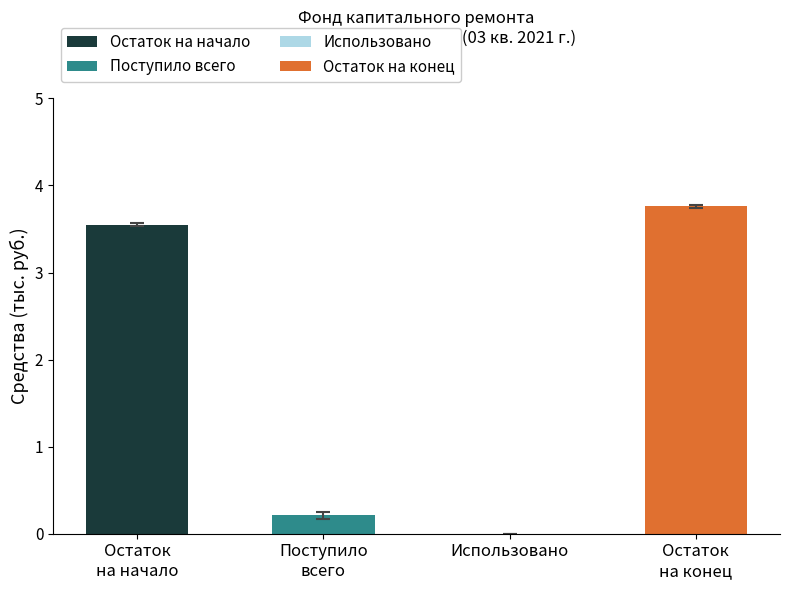

What is the greatest value displayed?

3.8